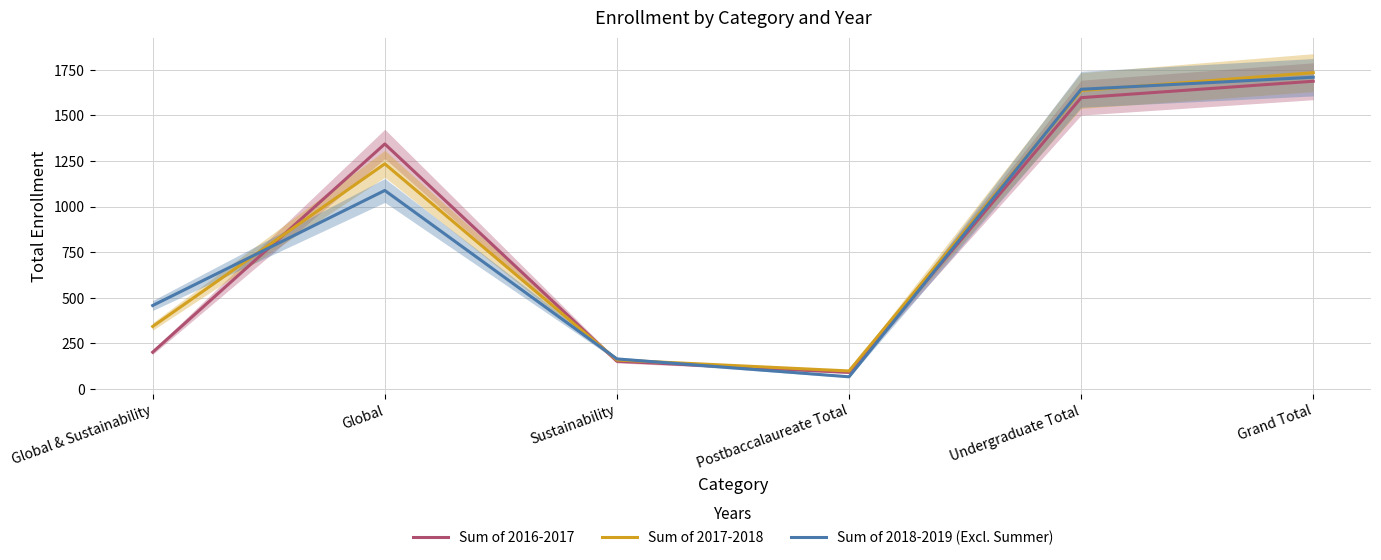

At which category does Sum of 2016-2017 reach its first local valley?

Postbaccalaureate Total